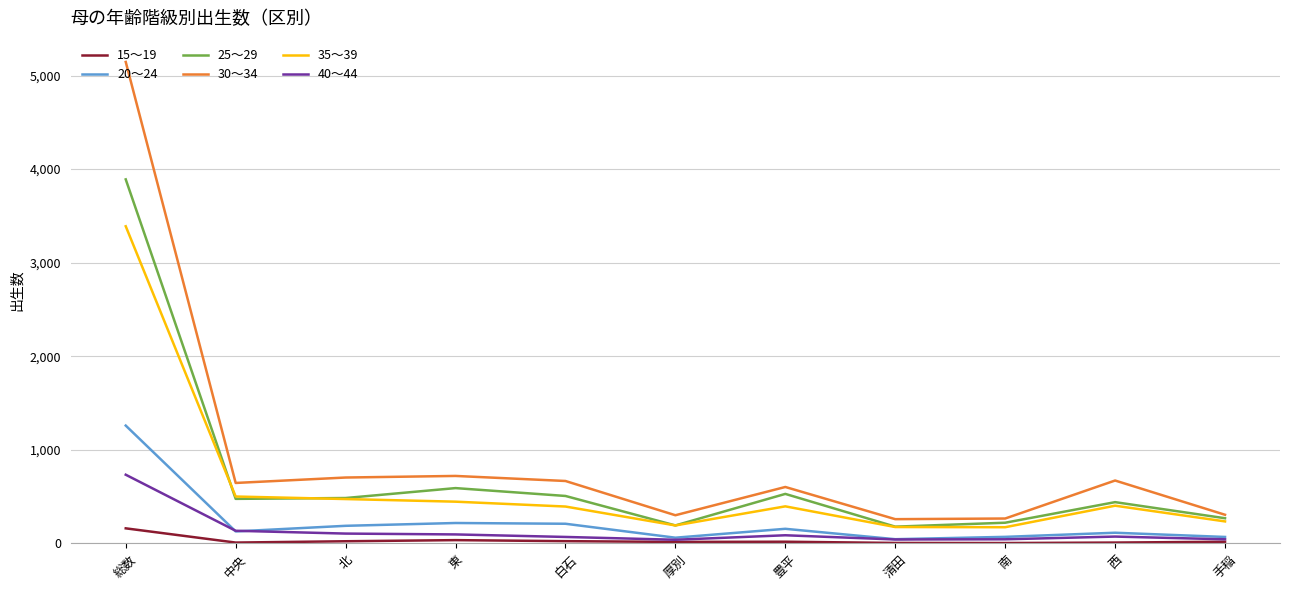

Is it true that 25～29 equals 476 at 中央?

True